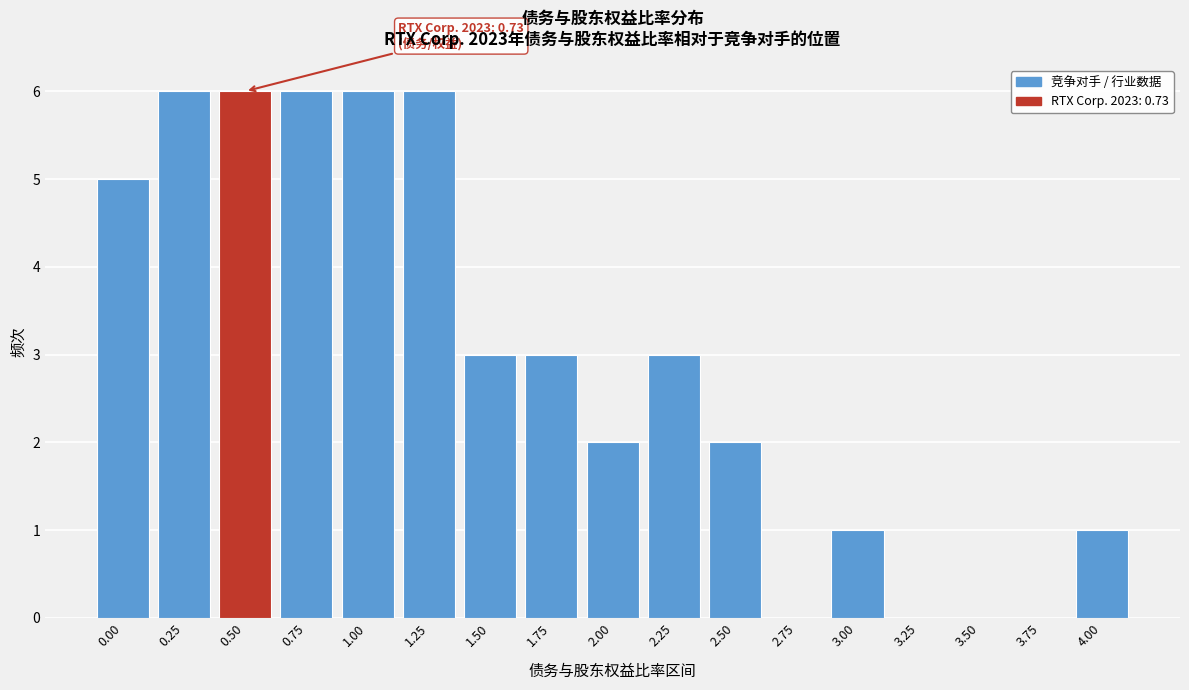

Reading left to right, what are all the values shown in this chart?

0.00=5	0.25=6	0.50=6	0.75=6	1.00=6	1.25=6	1.50=3	1.75=3	2.00=2	2.25=3	2.50=2	2.75=0	3.00=1	3.25=0	3.50=0	3.75=0	4.00=1